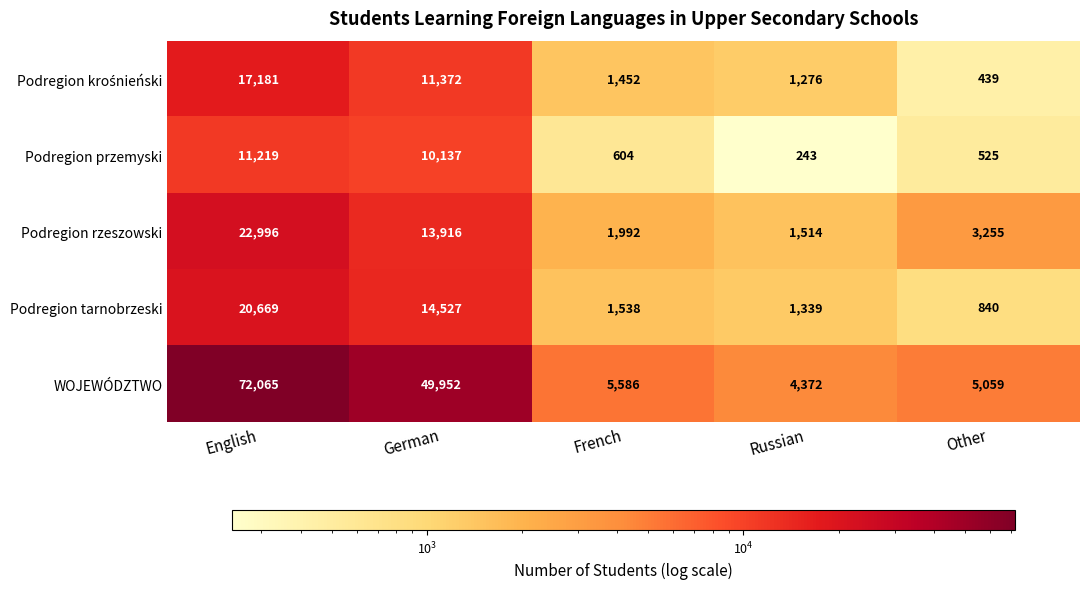

What is the average value of the Podregion rzeszowski series?

8735